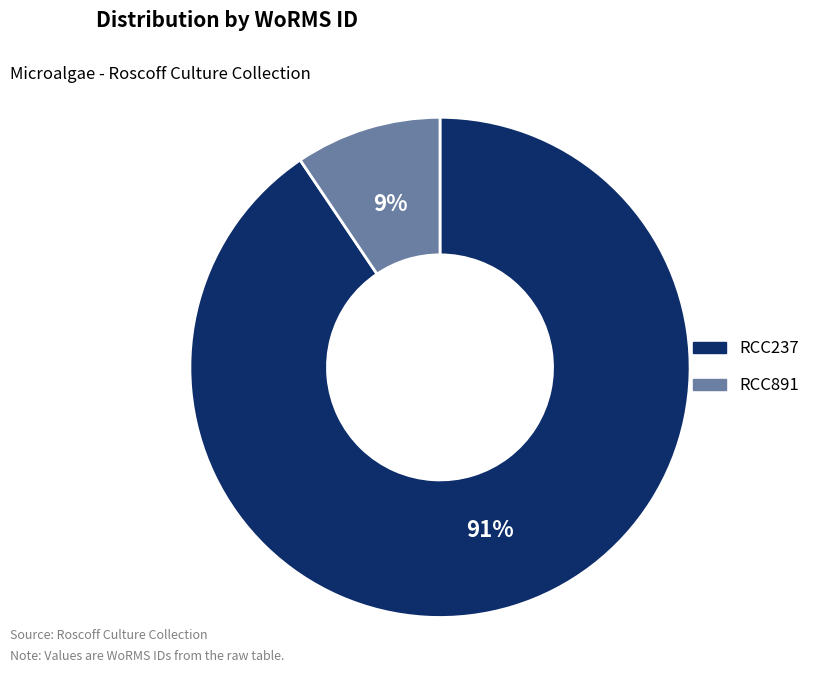

To the nearest percent, what percentage of the pie is RCC891?

9%